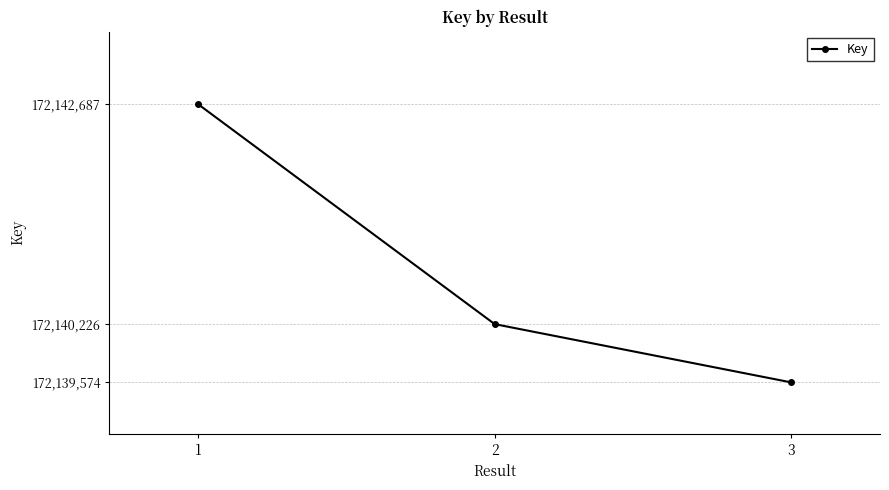

Count the values in the range 172139574 to 172142687.

3